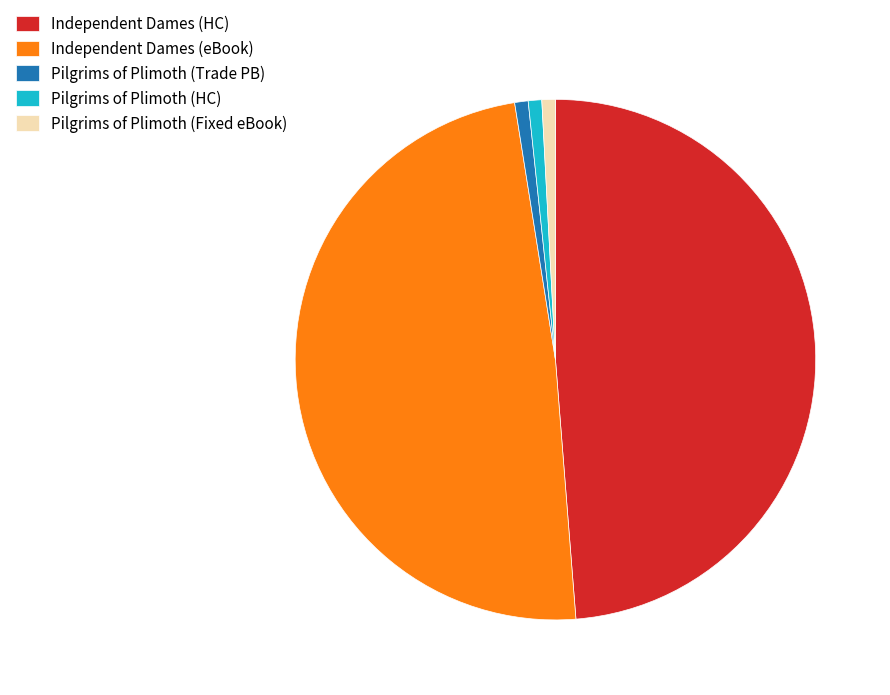

Is there any slice that represents more than half of the pie?

No